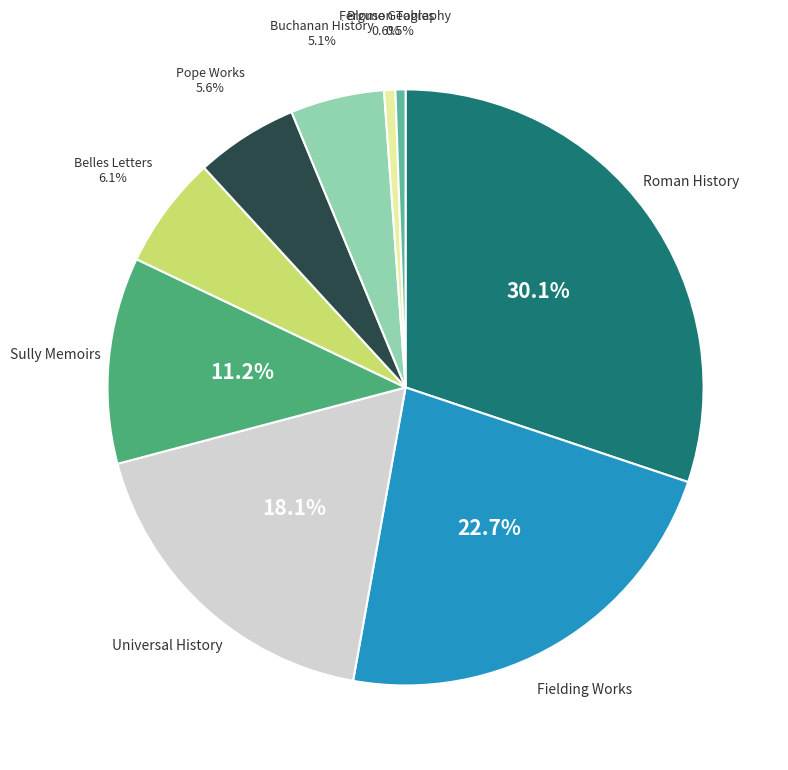

Is there any slice that represents more than half of the pie?

No